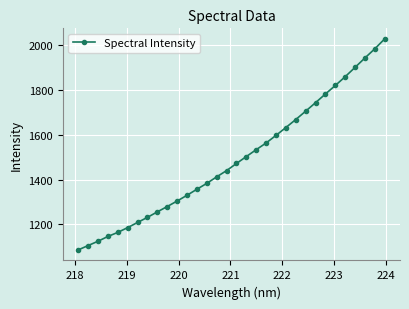

True or false: the data has more than 2 interior local peaks.

False